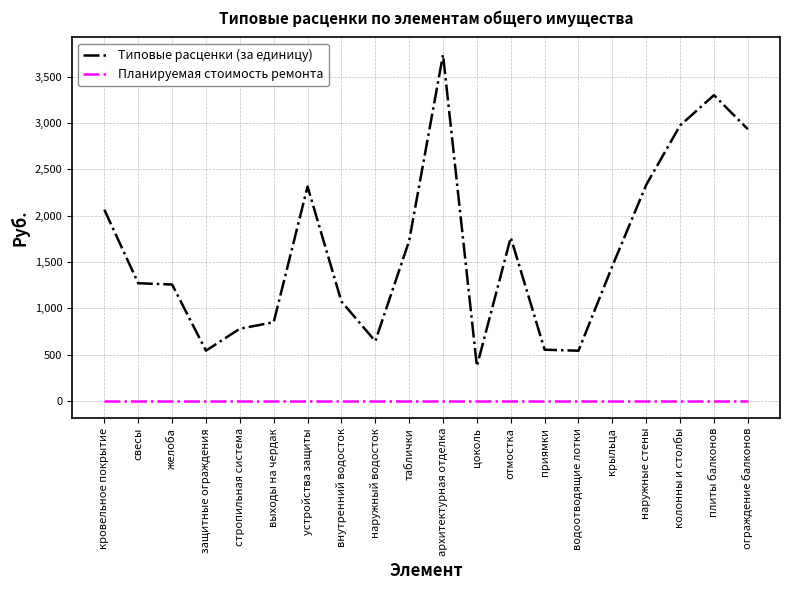

The Типовые расценки (за единицу) series shows 257.6 at защитные ограждения. True or false?

False